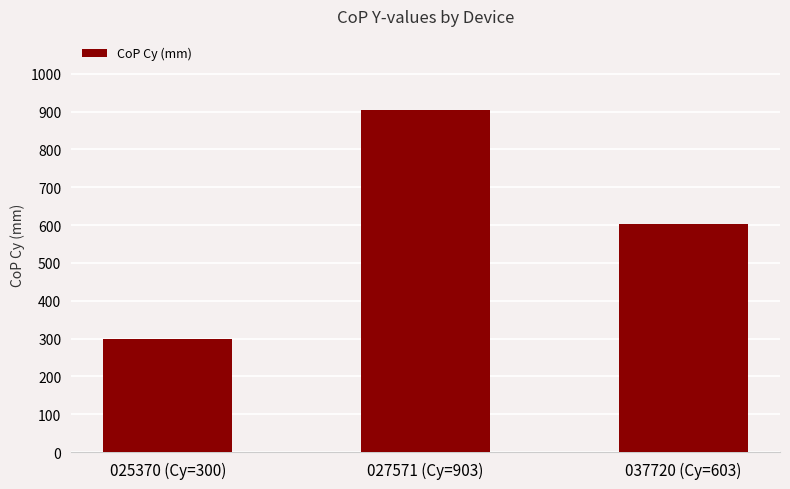

Approximately how many times larger is the value at 025370 (Cy=300) compared to 027571 (Cy=903)?

0.3